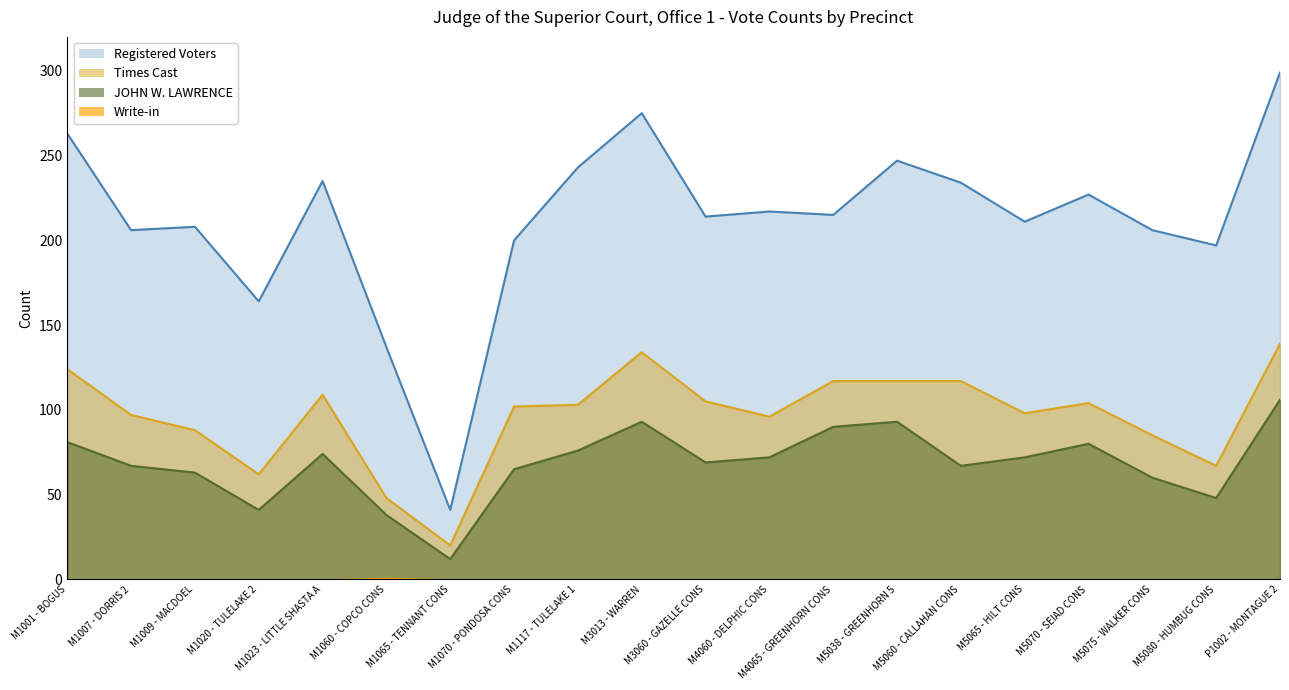

What is the difference between the highest and lowest values at M1020 - TULELAKE 2?

164